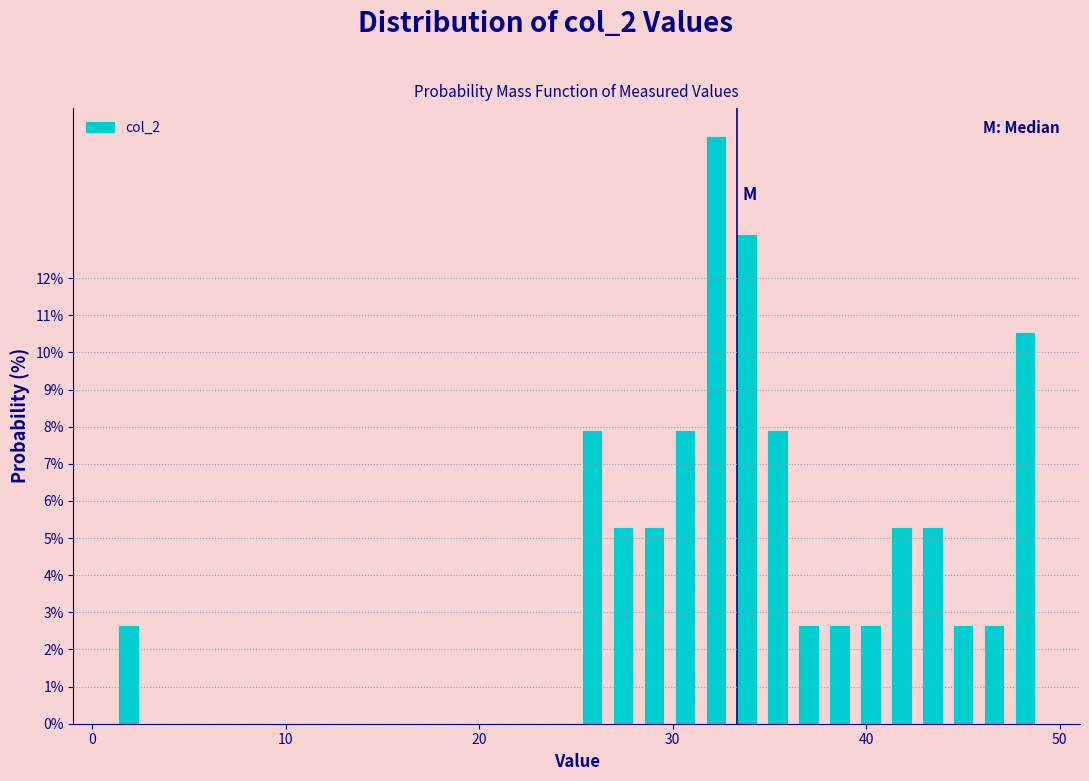

Read against the x-axis, roughly where is the centre of the tallest bar?

32